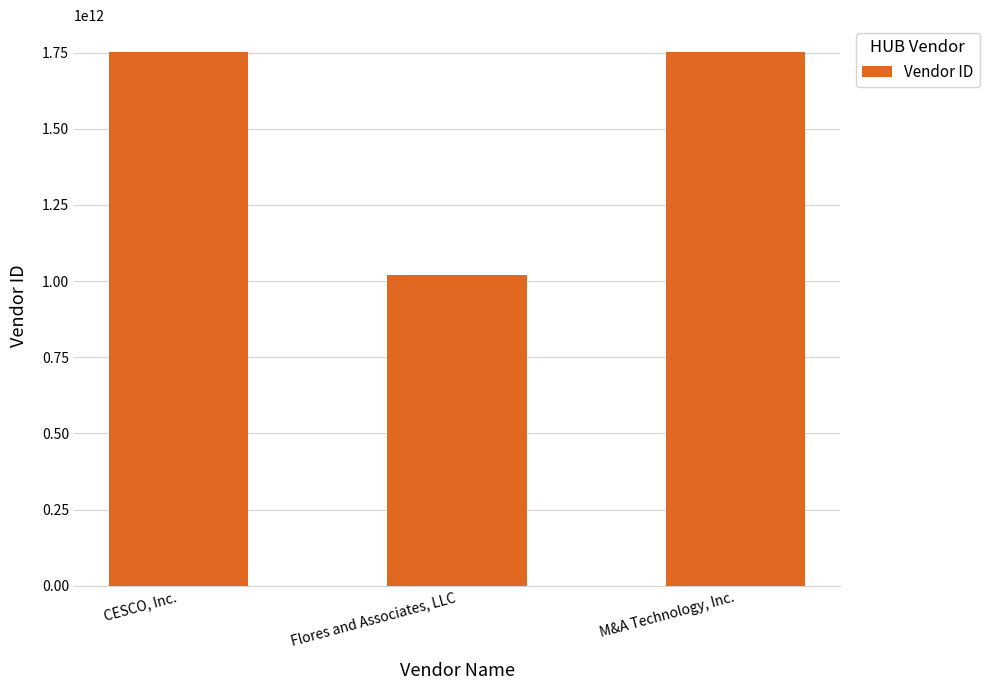

What is the greatest value displayed?

1752132118600